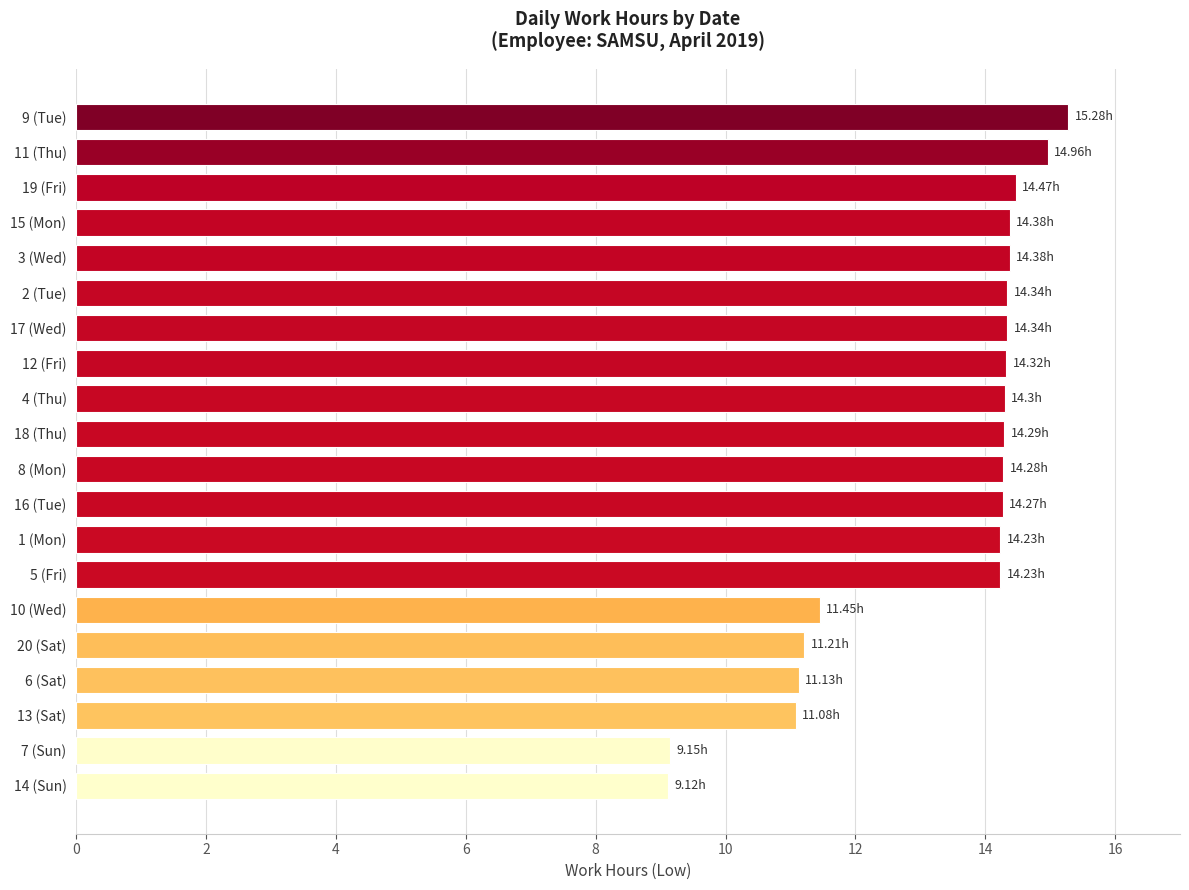

What is the difference between the maximum and minimum values?

6.2